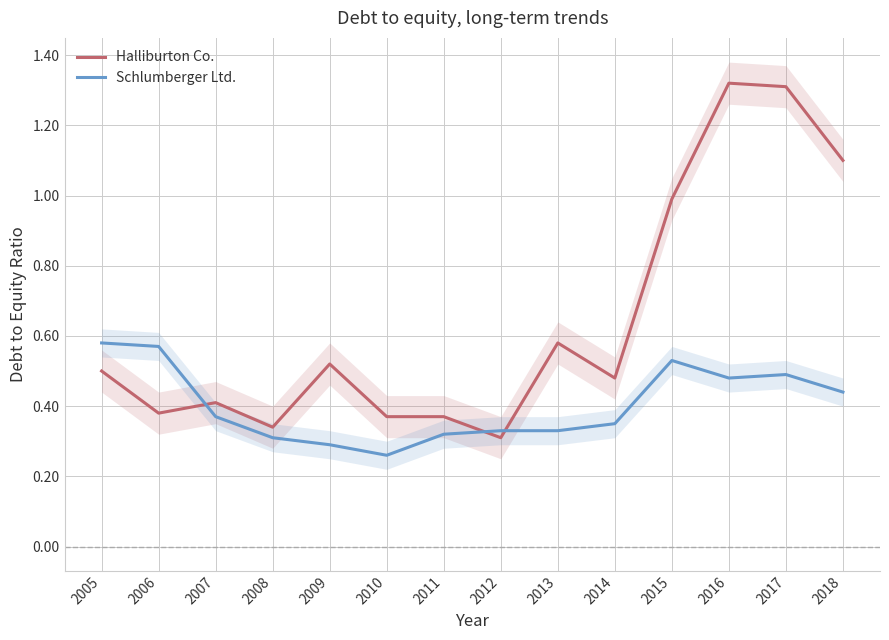

Which label corresponds to the smallest value in the chart?

2010